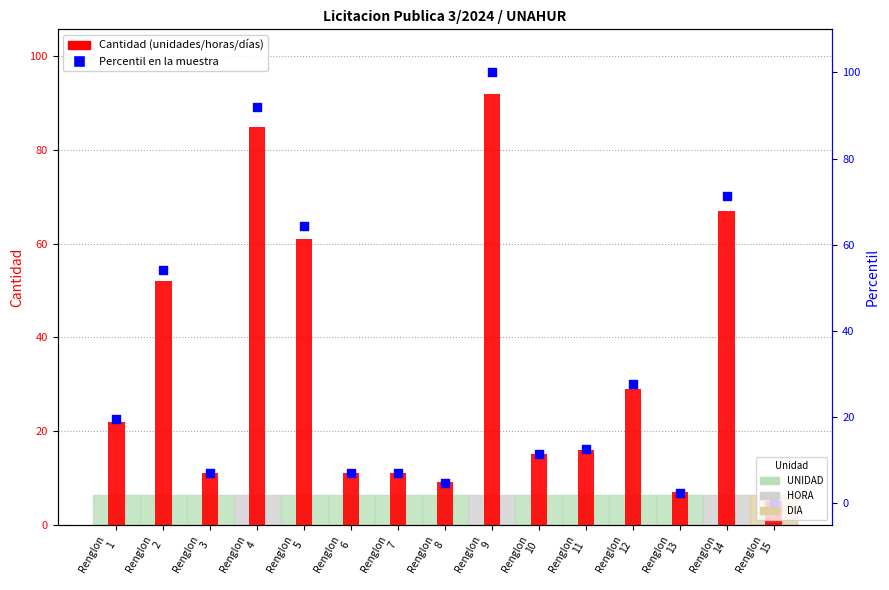

At which category is the sum across all series the highest?

Renglon
9